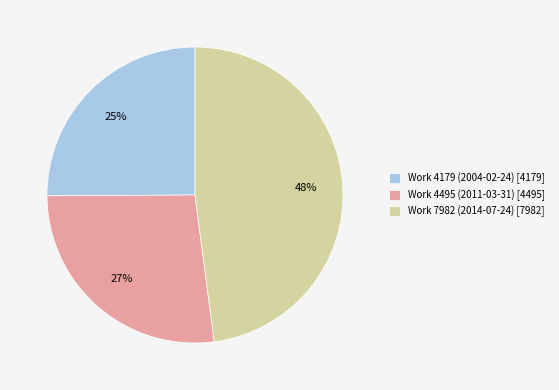

The Work 4495 (2011-03-31) slice represents 27% of the pie. True or false?

True